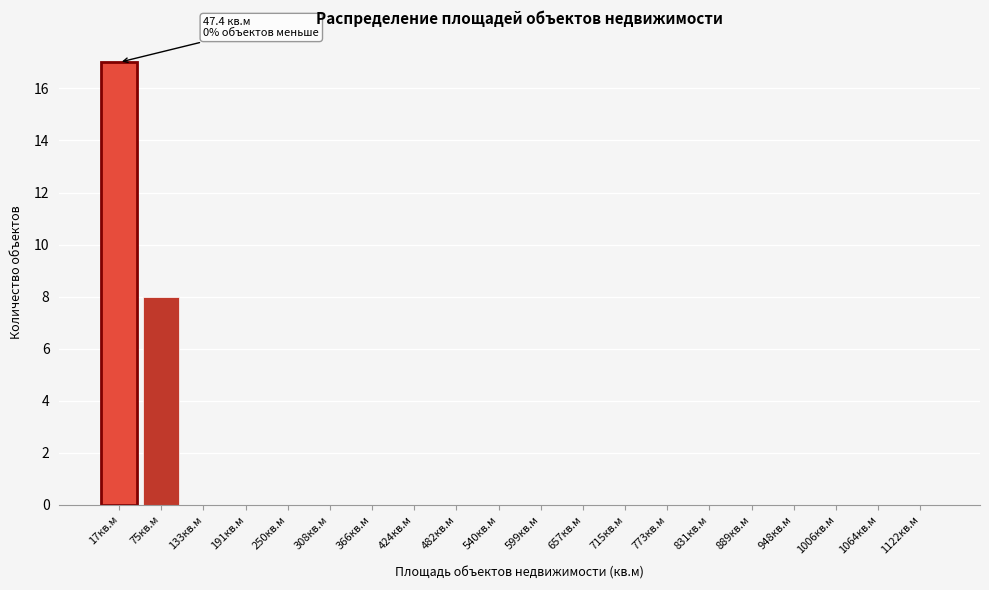

Reading left to right, extract all data points from this chart.

17кв.м=17	75кв.м=8	133кв.м=0	191кв.м=0	250кв.м=0	308кв.м=0	366кв.м=0	424кв.м=0	482кв.м=0	540кв.м=0	599кв.м=0	657кв.м=0	715кв.м=0	773кв.м=0	831кв.м=0	889кв.м=0	948кв.м=0	1006кв.м=0	1064кв.м=0	1122кв.м=0